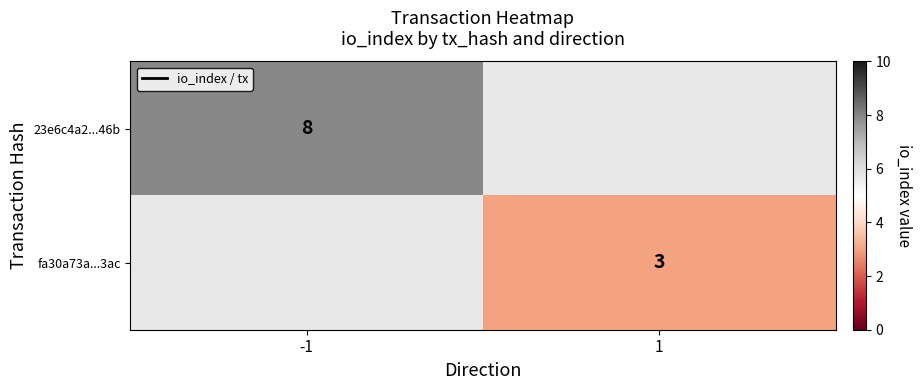

Which category has the lowest value across all series?

1